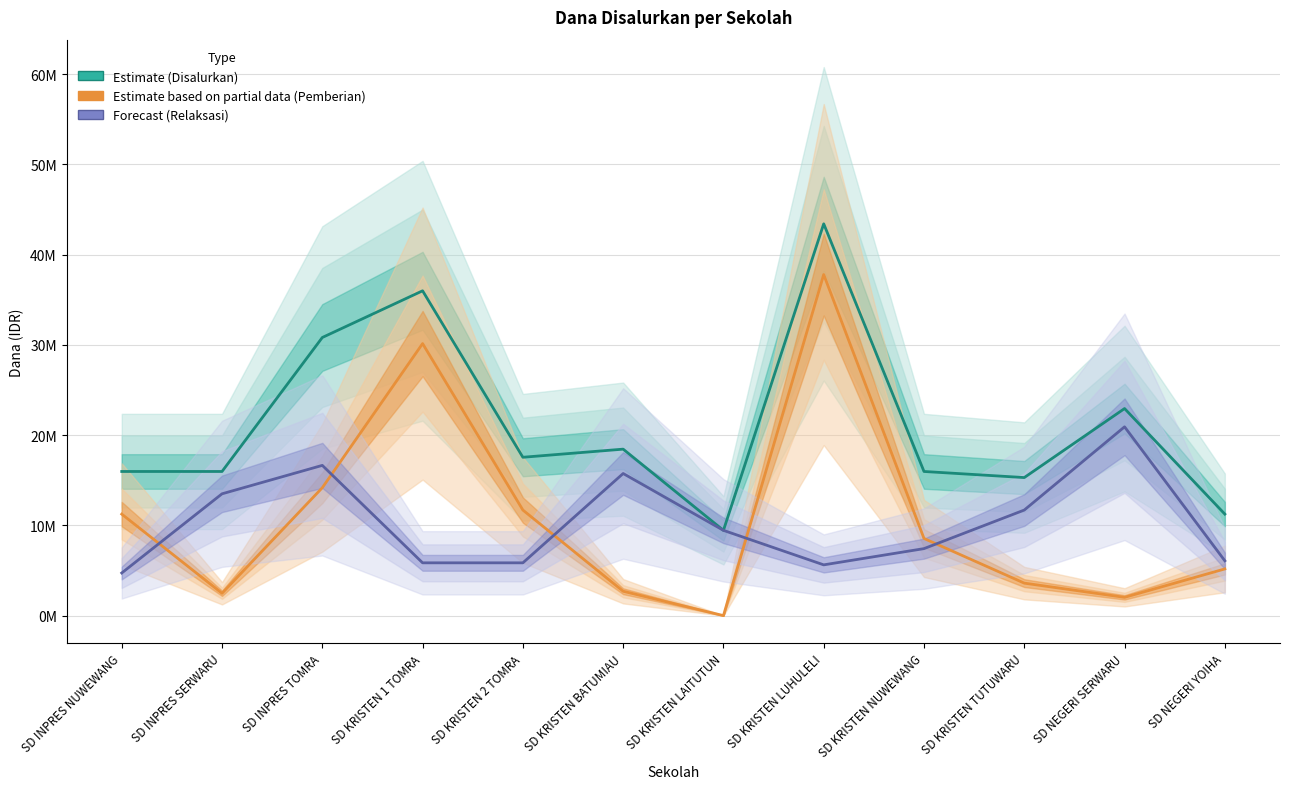

What is the difference between the Disalurkan (Estimate) values at SD KRISTEN TUTUWARU and SD NEGERI YOIHA?

4050000